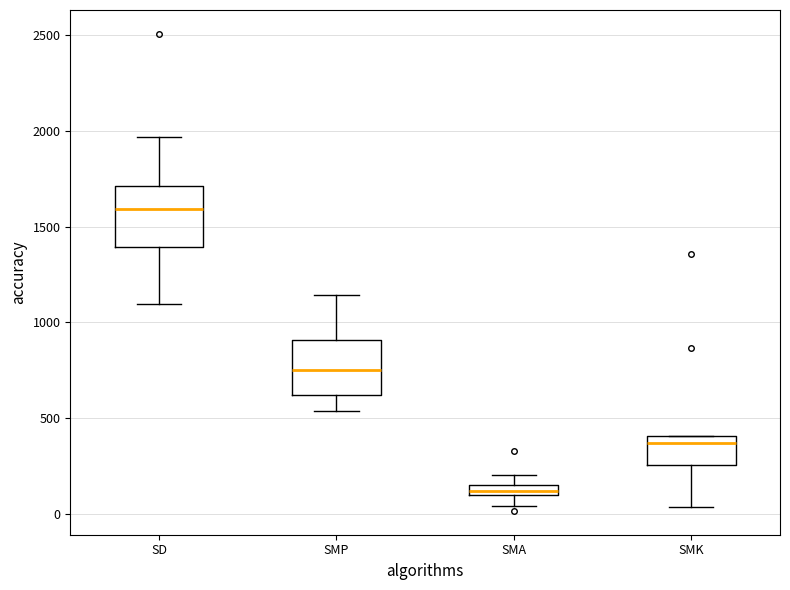

Which box has the highest median line?

SD